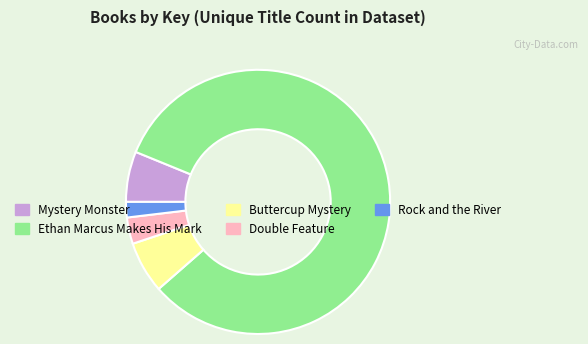

Between Double Feature and Rock and the River, which is larger?

Double Feature